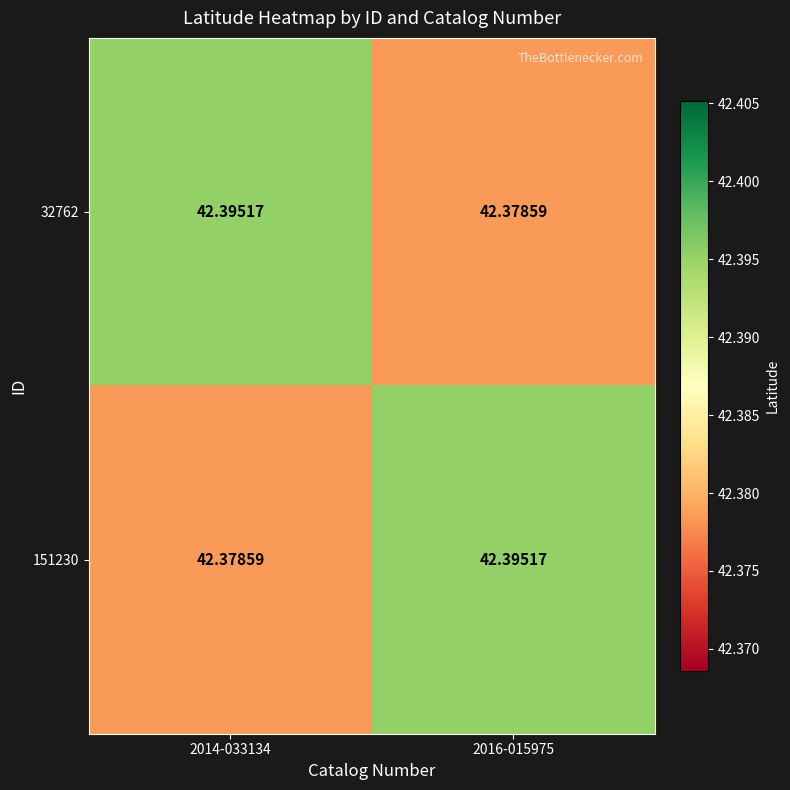

What is the total value across all series at 2016-015975?

84.8